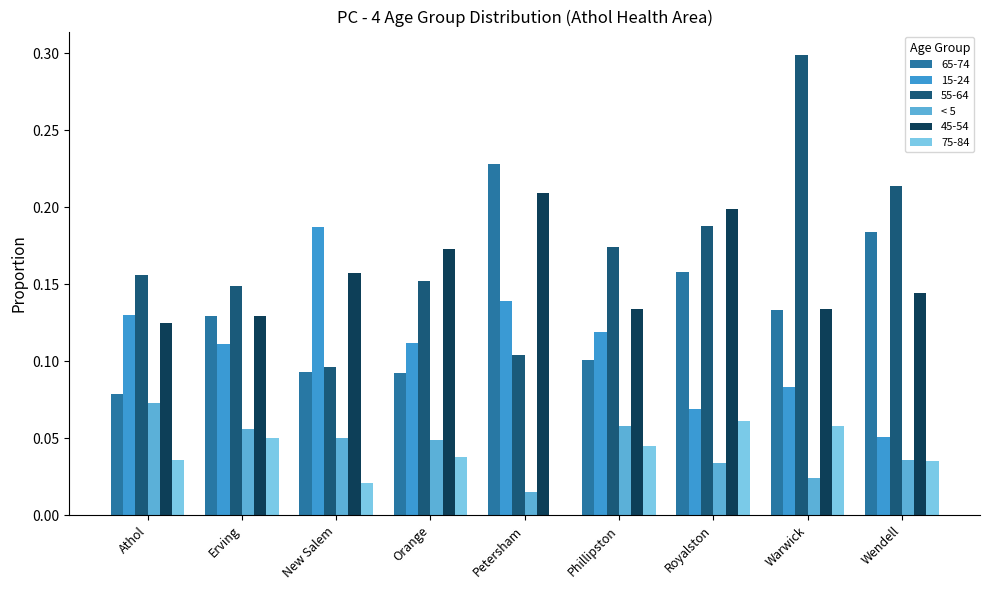

What position from the left is Wendell?

9